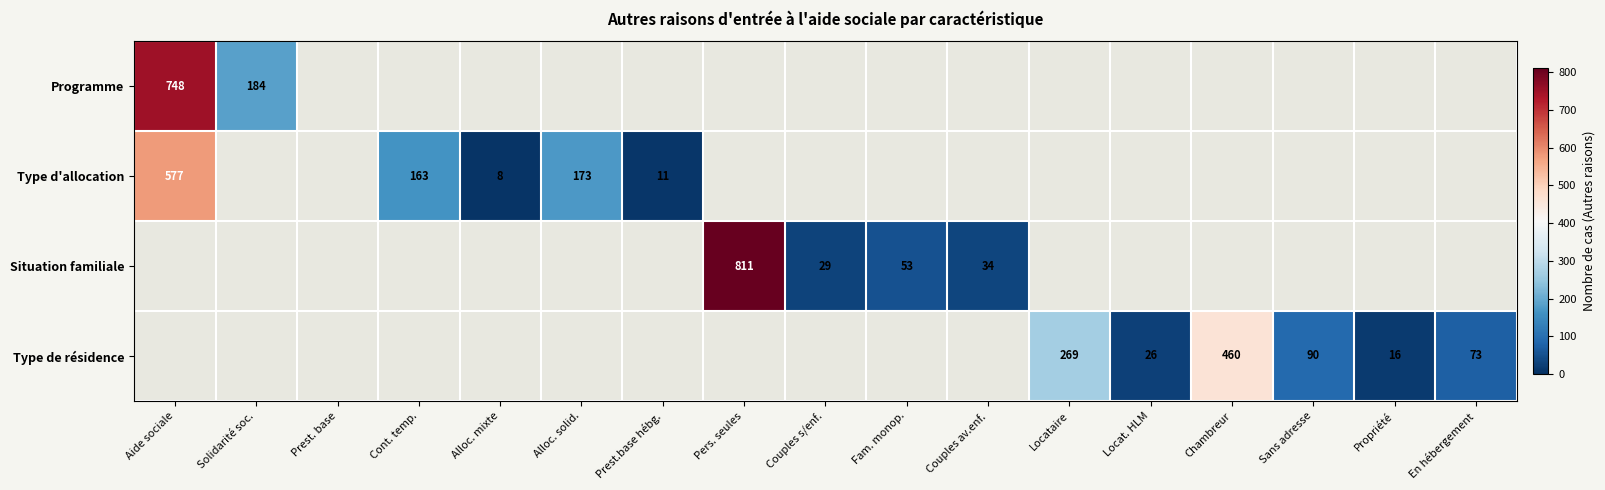

True or false: Type d'allocation has a value of 173 at Alloc. solid..

True